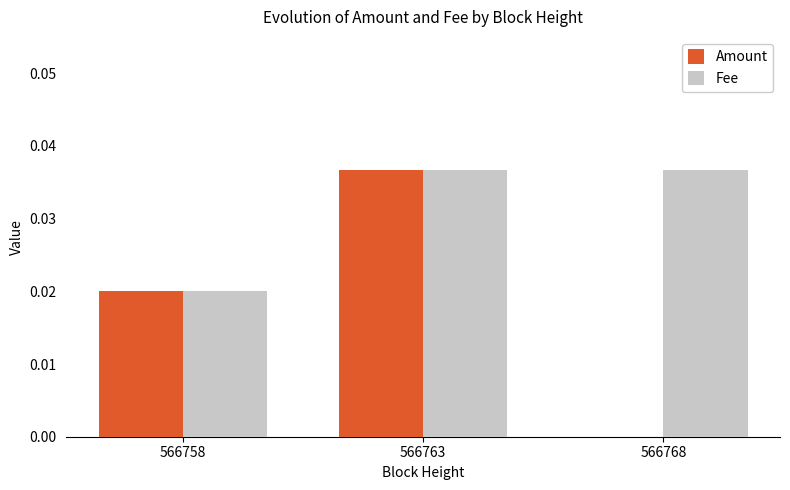

Which series has the widest spread of values?

Amount